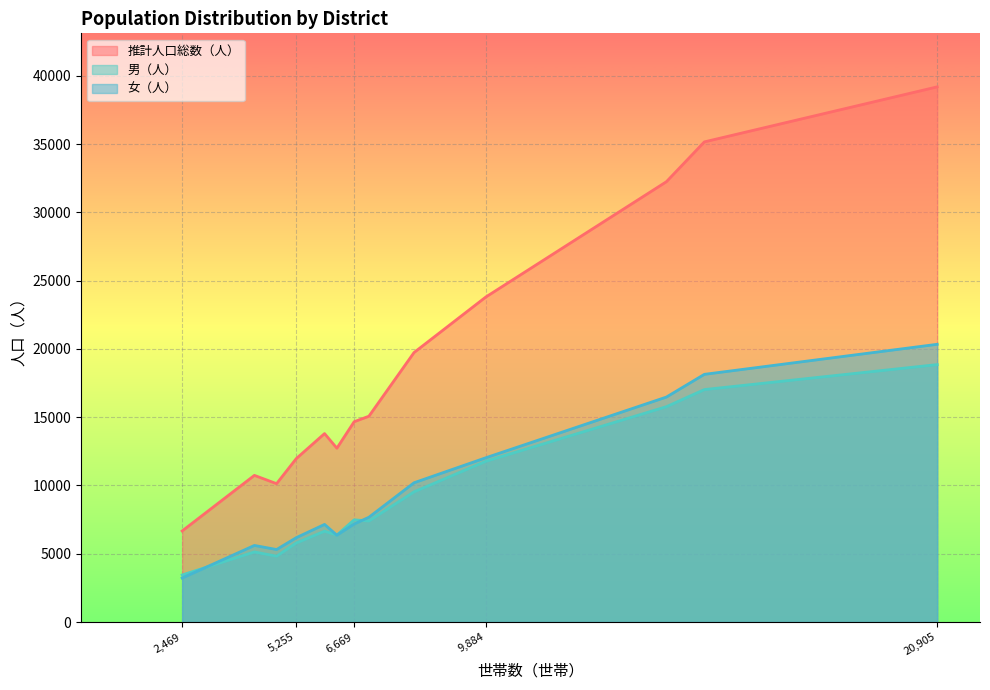

How many values in the 推計人口総数（人） series are below 14670?

6